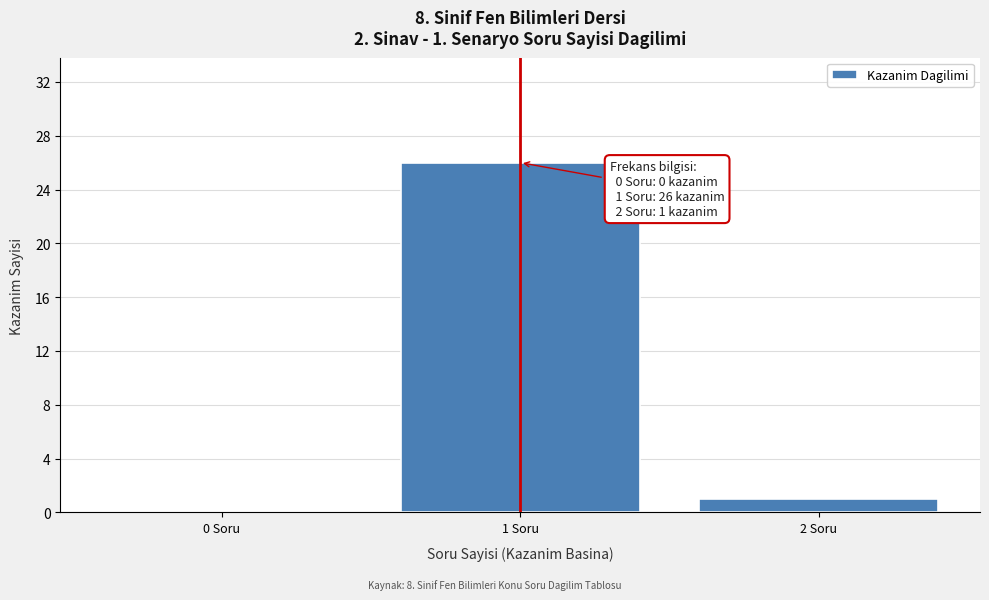

Which range on the x-axis has the tallest bar?

0.5 to 1.5